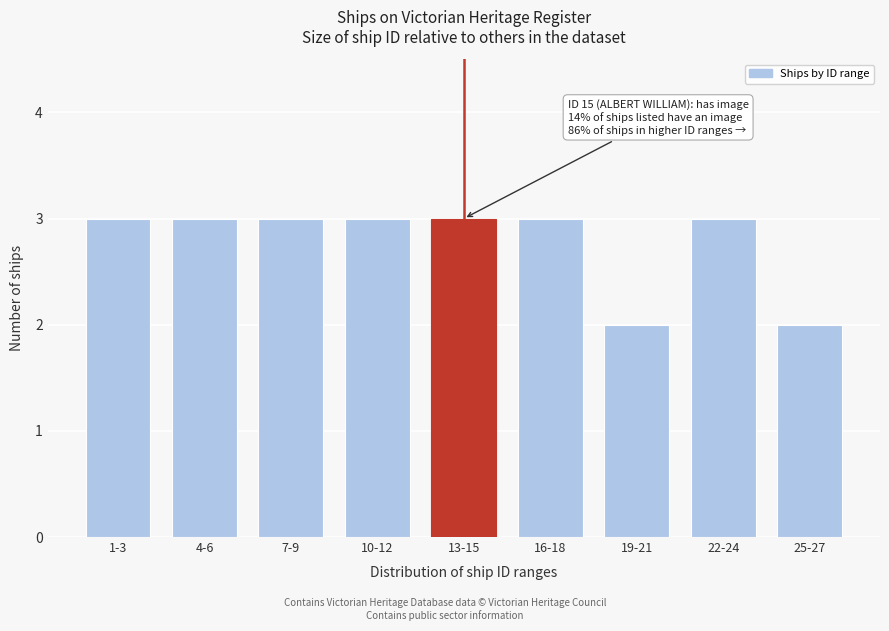

Reading left to right, transcribe all the data shown in this chart.

1-3=3	4-6=3	7-9=3	10-12=3	13-15=3	16-18=3	19-21=2	22-24=3	25-27=2